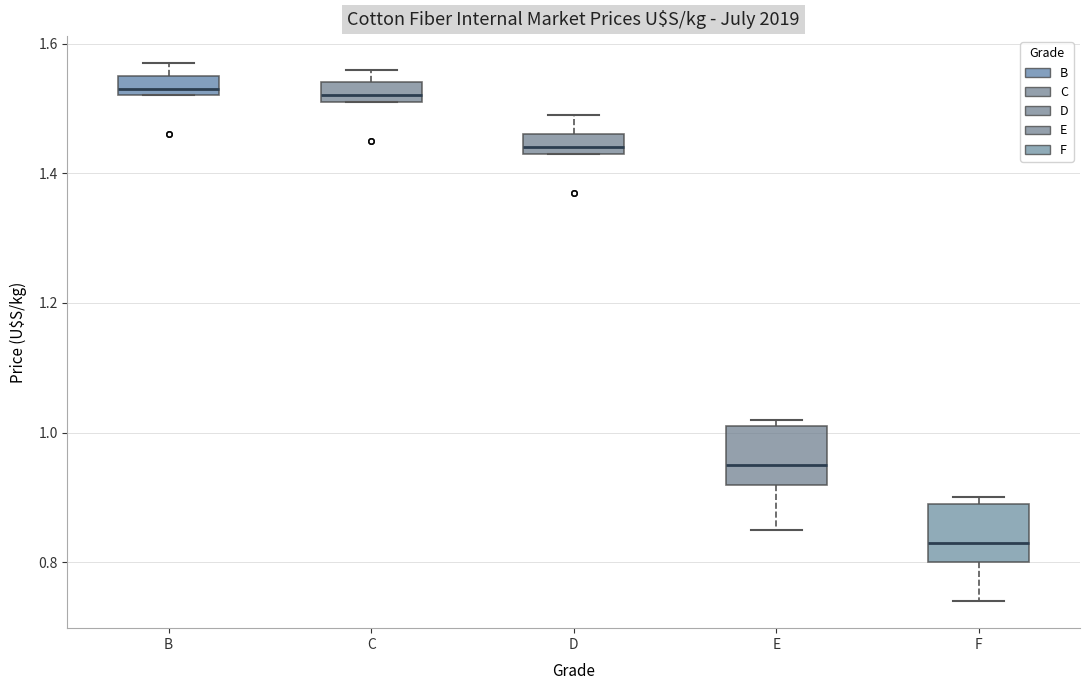

Reading left to right, read every box against the y-axis: the position of its median line, the range the box covers, and the ends of its whiskers. The values are not printed on the chart, so give them approximately, as read against the axis.

B: median 1.54, box 1.52 to 1.56, whiskers 1.52 to 1.58
C: median 1.52 (just above the box's lower edge), box 1.52 to 1.54, whiskers 1.52 to 1.56
D: median 1.44 (just above the box's lower edge), box 1.44 to 1.46, whiskers 1.44 to 1.50
E: median 0.96, box 0.92 to 1.02, whiskers 0.86 to 1.02 (just above the box's upper edge)
F: median 0.84, box 0.80 to 0.90, whiskers 0.74 to 0.90 (just above the box's upper edge)